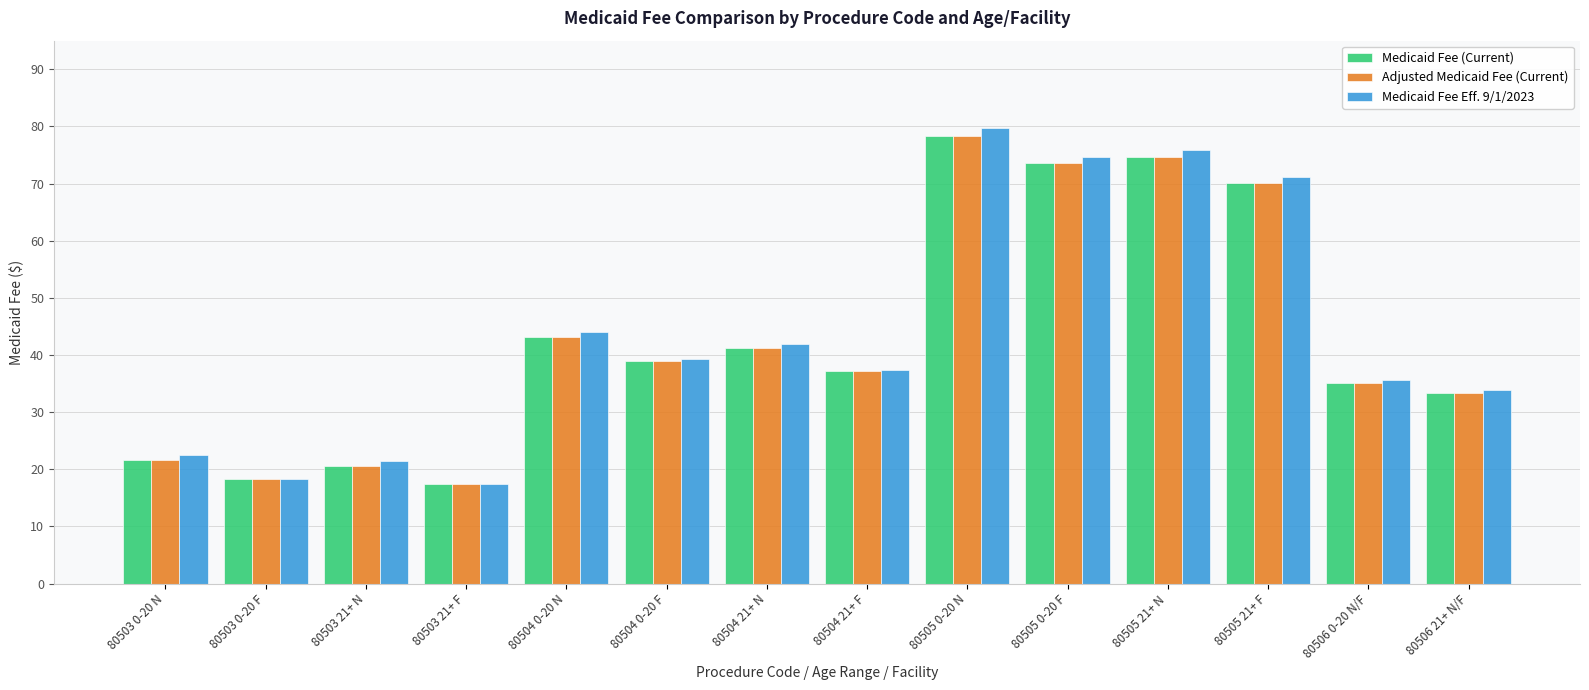

What is the difference between the Adjusted Medicaid Fee (Current) values at 80503 0-20 F and 80506 21+ N/F?

15.2